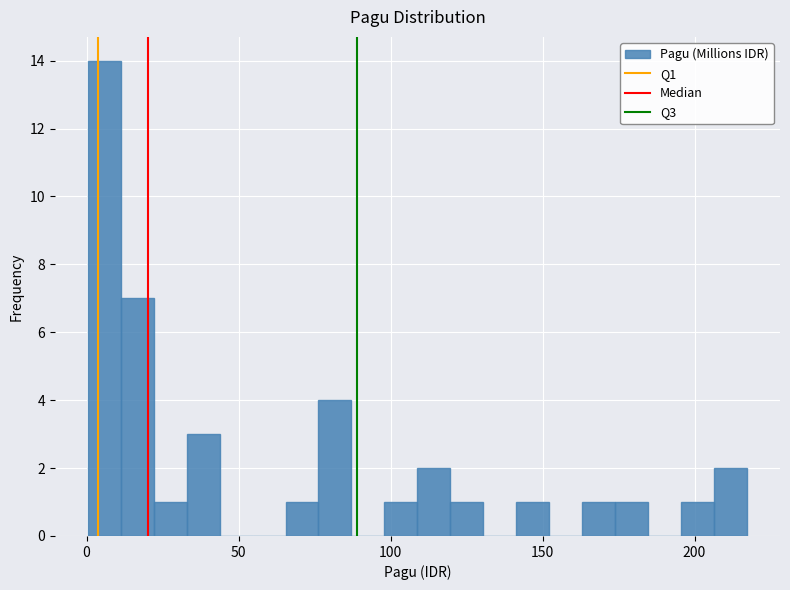

Read against the x-axis, roughly where is the centre of the tallest bar?

5